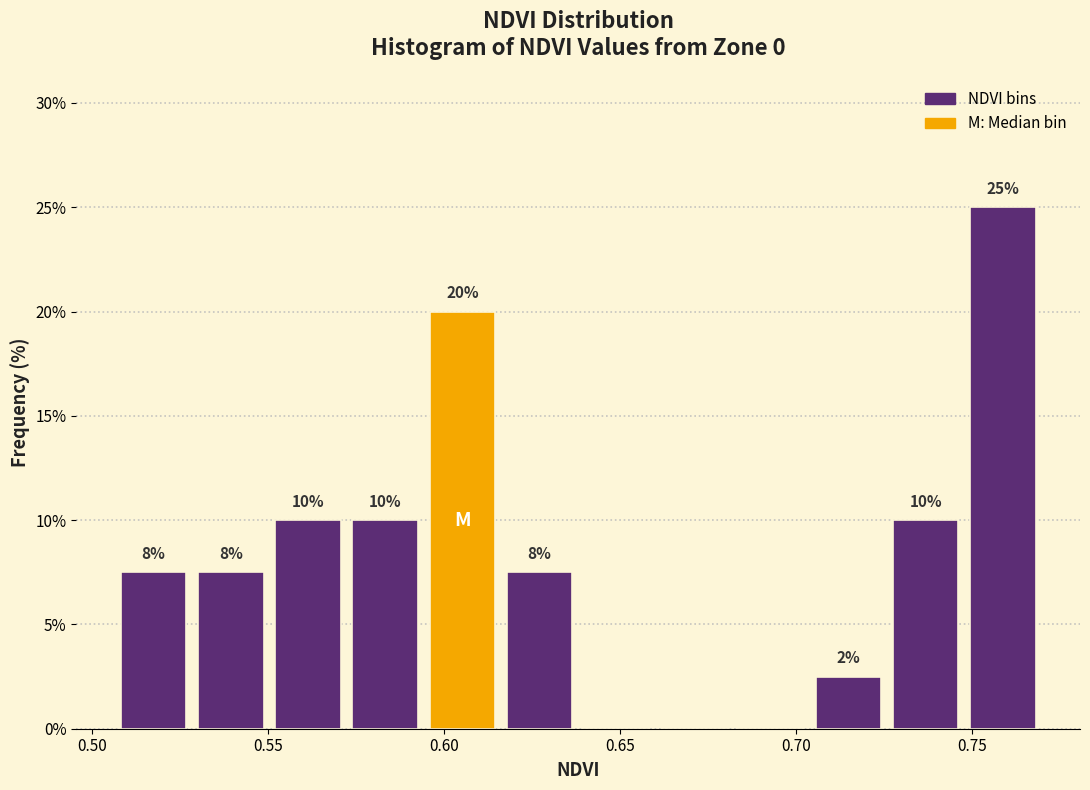

Which range on the x-axis has the tallest bar?

0.750 to 0.770